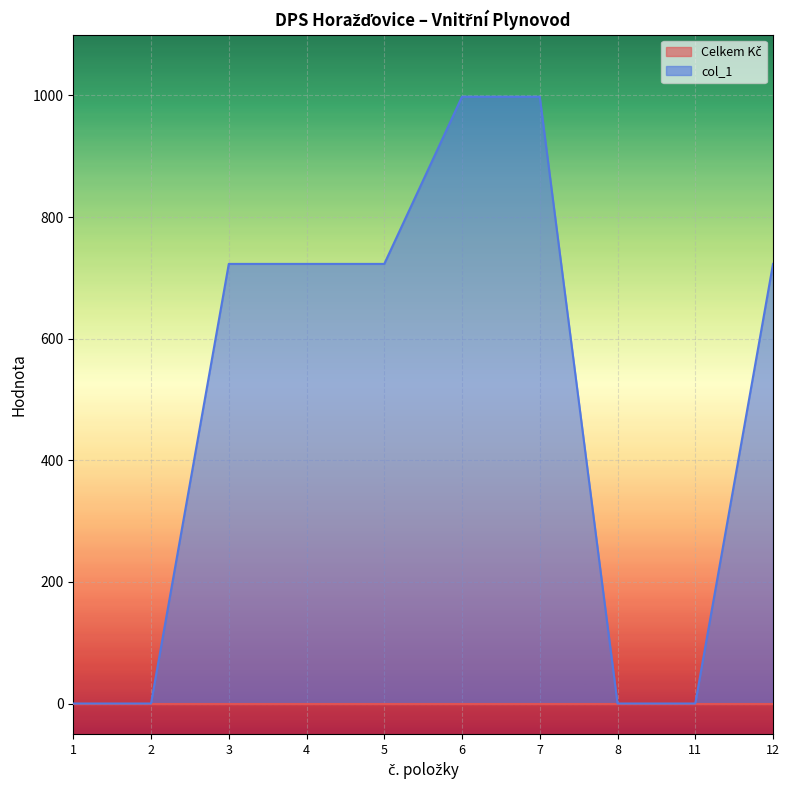

True or false: there are more than 1 points higher than both neighbors.

False